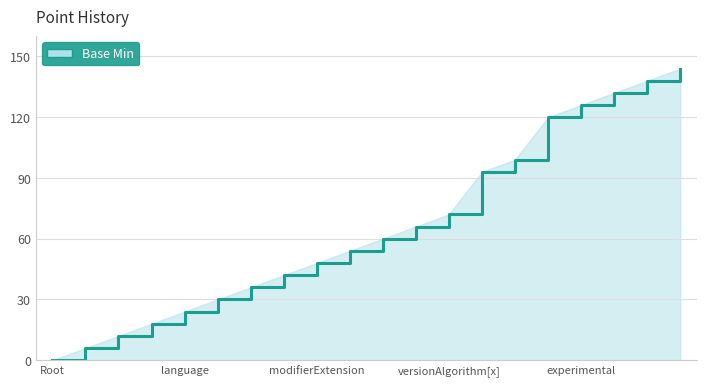

True or false: the data has more than 1 interior local peaks.

False